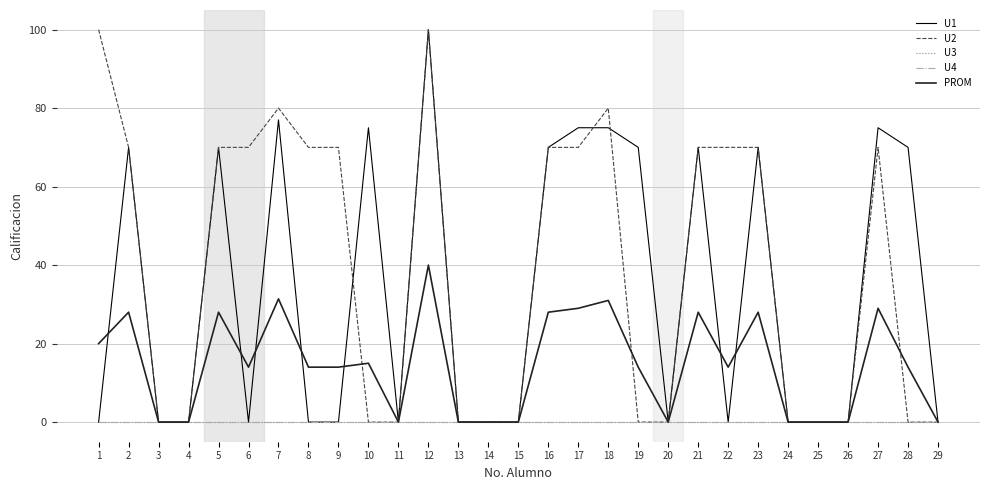

Does the chart have visible grid lines?

Yes